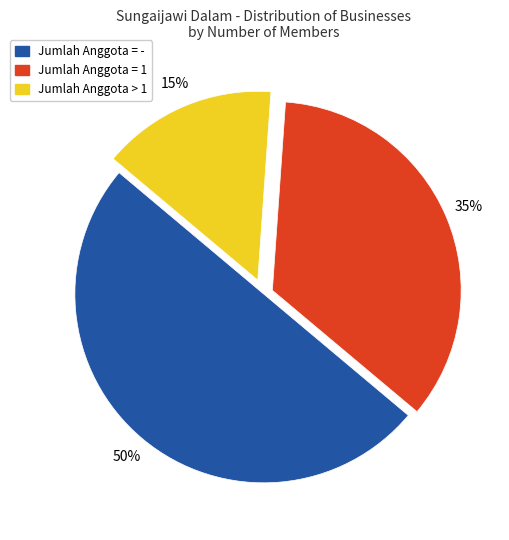

Which category has the biggest portion of the pie?

Jumlah Anggota = -